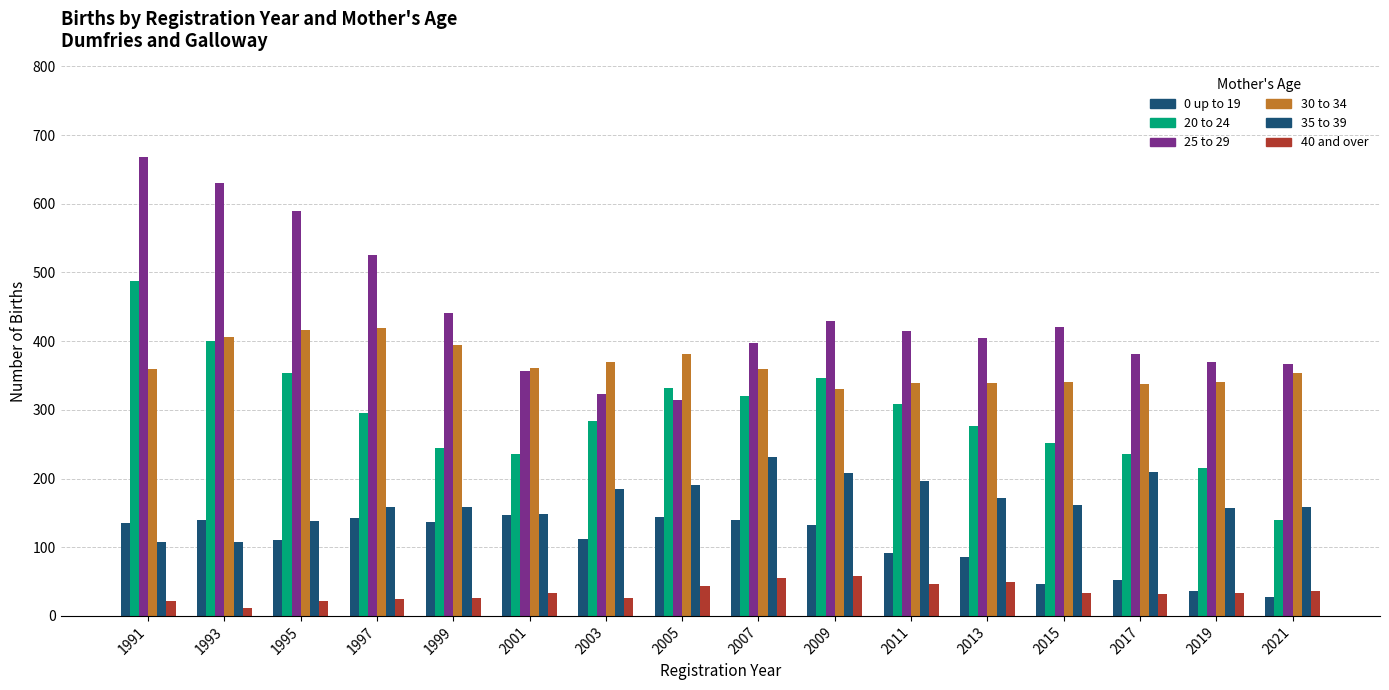

List the series in order of their peak value, lowest first.

40 and over, 0 up to 19, 35 to 39, 30 to 34, 20 to 24, 25 to 29